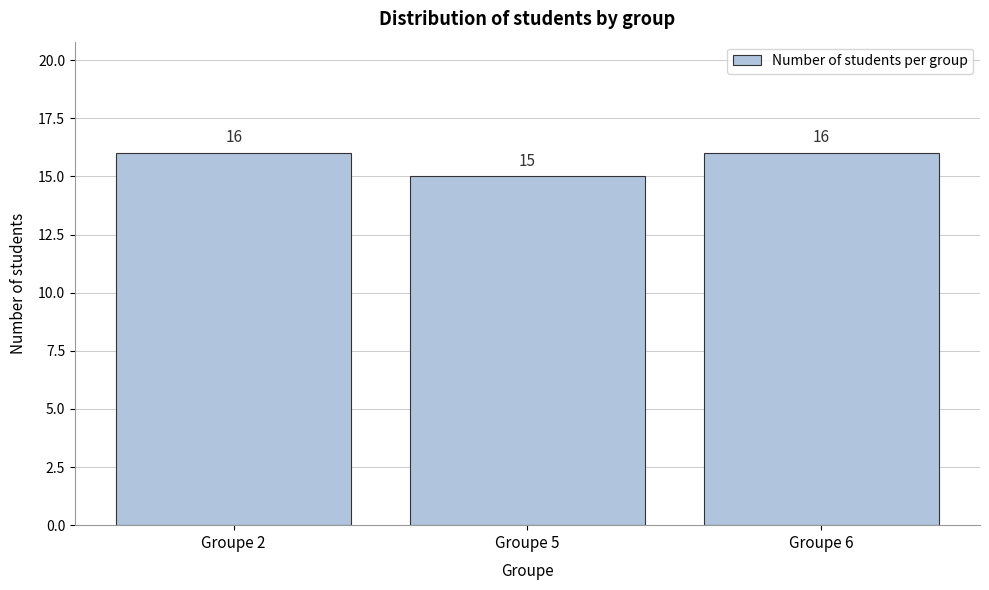

Reading left to right, extract all data points from this chart.

Groupe 2=16	Groupe 5=15	Groupe 6=16